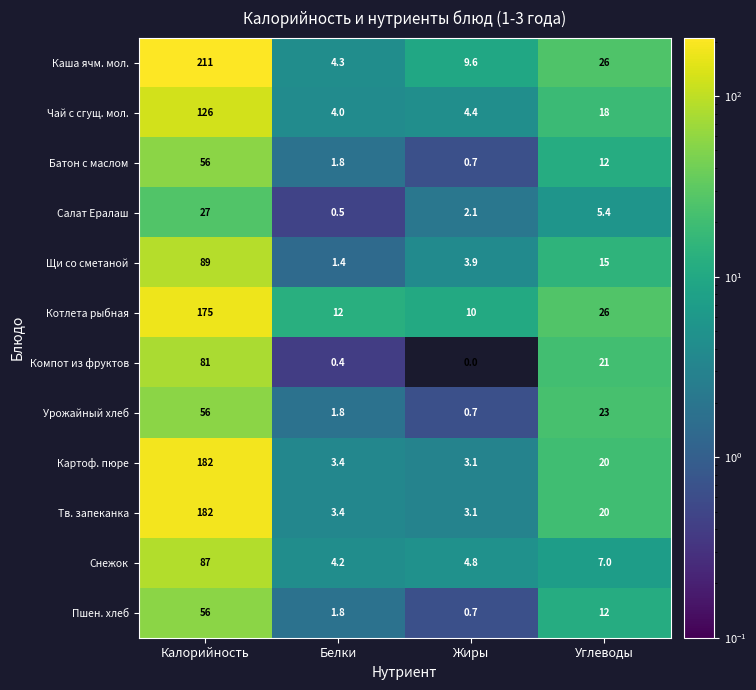

Which series has the largest total across all categories?

Каша ячм. мол.